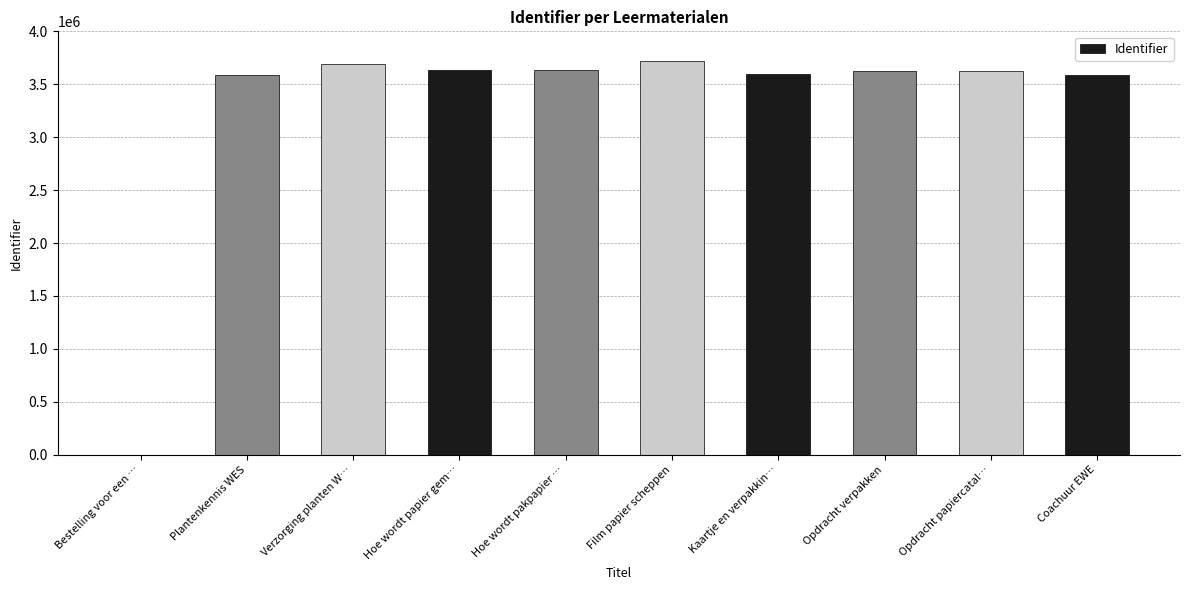

Count the number of categories in the chart.

10